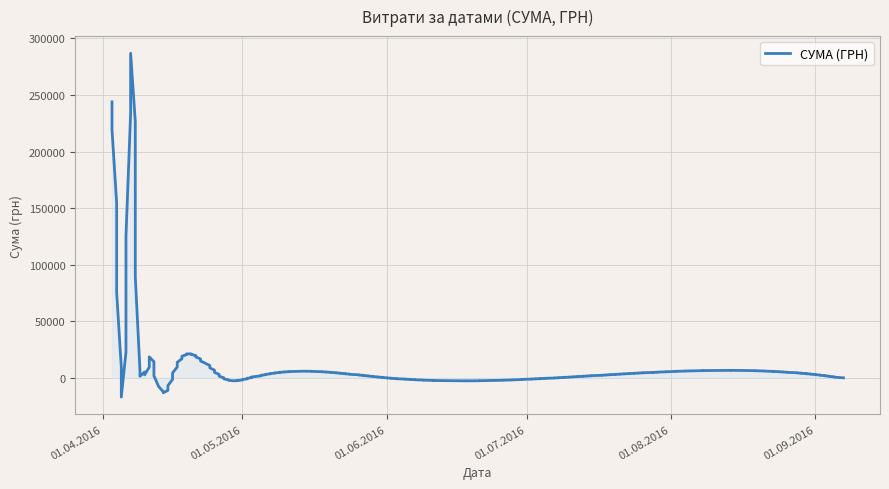

At which label is the value closest to 98091?

03.04.2016